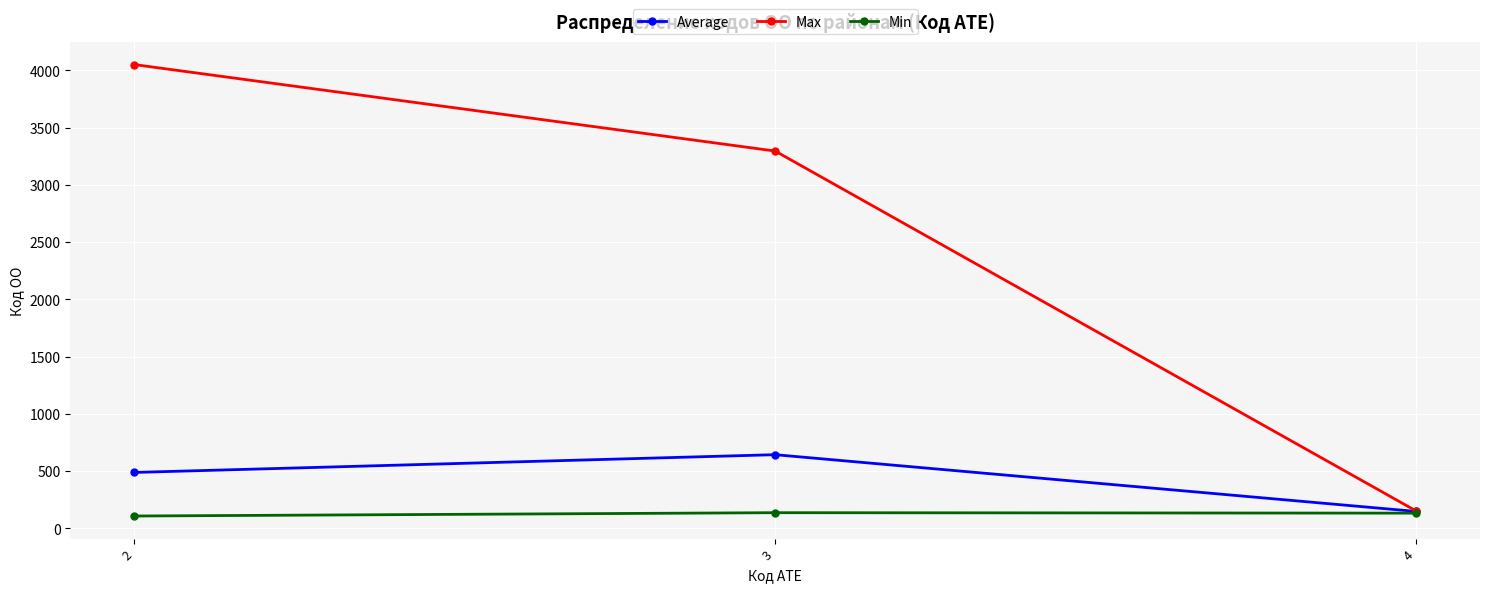

The value of Min at 2 is 108.0. True or false?

True